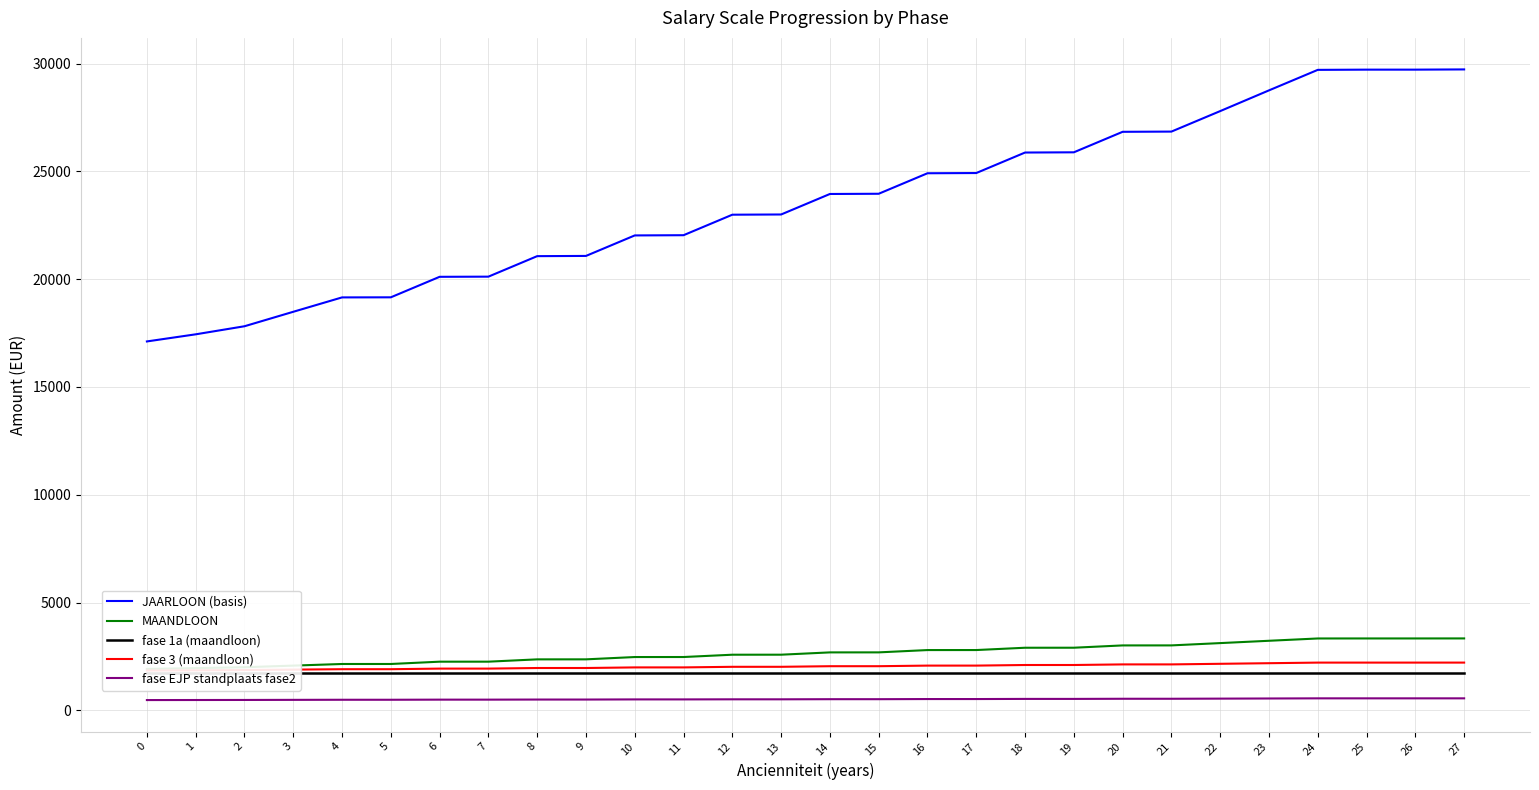

Reading right to left, list all the values displayed in this chart.

JAARLOON (basis): 29728.8	29718.4	29718.4	29708.1	28757.2	27795.9	26844.9	26834.6	25883.7	25873.3	24922.4	24912.1	23961.1	23950.8	22999.8	22989.5	22038.6	22028.2	21077.3	21067.0	20116.0	20108.5	19157.3	19153.2	18486.0	17814.8	17440.6	17110.6
MAANDLOON: 3334.3	3333.2	3333.2	3332.0	3225.4	3117.5	3010.9	3009.7	2903.1	2901.9	2795.3	2794.1	2687.4	2686.3	2579.6	2578.5	2471.8	2470.6	2364.0	2362.8	2256.2	2255.3	2148.6	2148.2	2073.4	1998.1	1956.1	1919.1
fase 1a (maandloon): 1707.9	1707.9	1707.9	1707.9	1707.9	1707.9	1707.9	1707.9	1707.9	1707.9	1707.9	1707.9	1707.9	1707.9	1707.9	1707.9	1707.9	1707.9	1707.9	1707.9	1707.9	1707.9	1707.9	1707.9	1707.9	1707.9	1707.9	1707.9
fase 3 (maandloon): 2213.0	2212.7	2212.7	2212.4	2184.8	2157.0	2129.4	2129.1	2101.5	2101.2	2073.6	2073.3	2045.7	2045.4	2017.9	2017.6	1990.0	1989.7	1962.1	1961.8	1934.2	1934.0	1906.4	1906.3	1887.0	1867.5	1856.6	1847.1
fase EJP standplaats fase2: 554.8	554.7	554.7	554.6	548.2	541.6	535.1	535.1	528.6	528.5	522.0	522.0	515.5	515.4	509.7	509.7	505.5	505.4	499.0	498.9	494.5	494.5	489.0	489.0	484.4	479.9	477.3	475.1